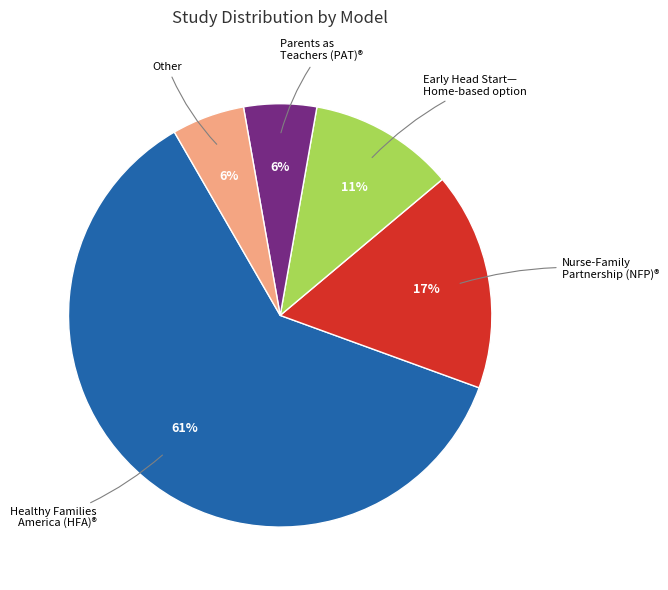

To the nearest percent, what is the average slice percentage?

20%